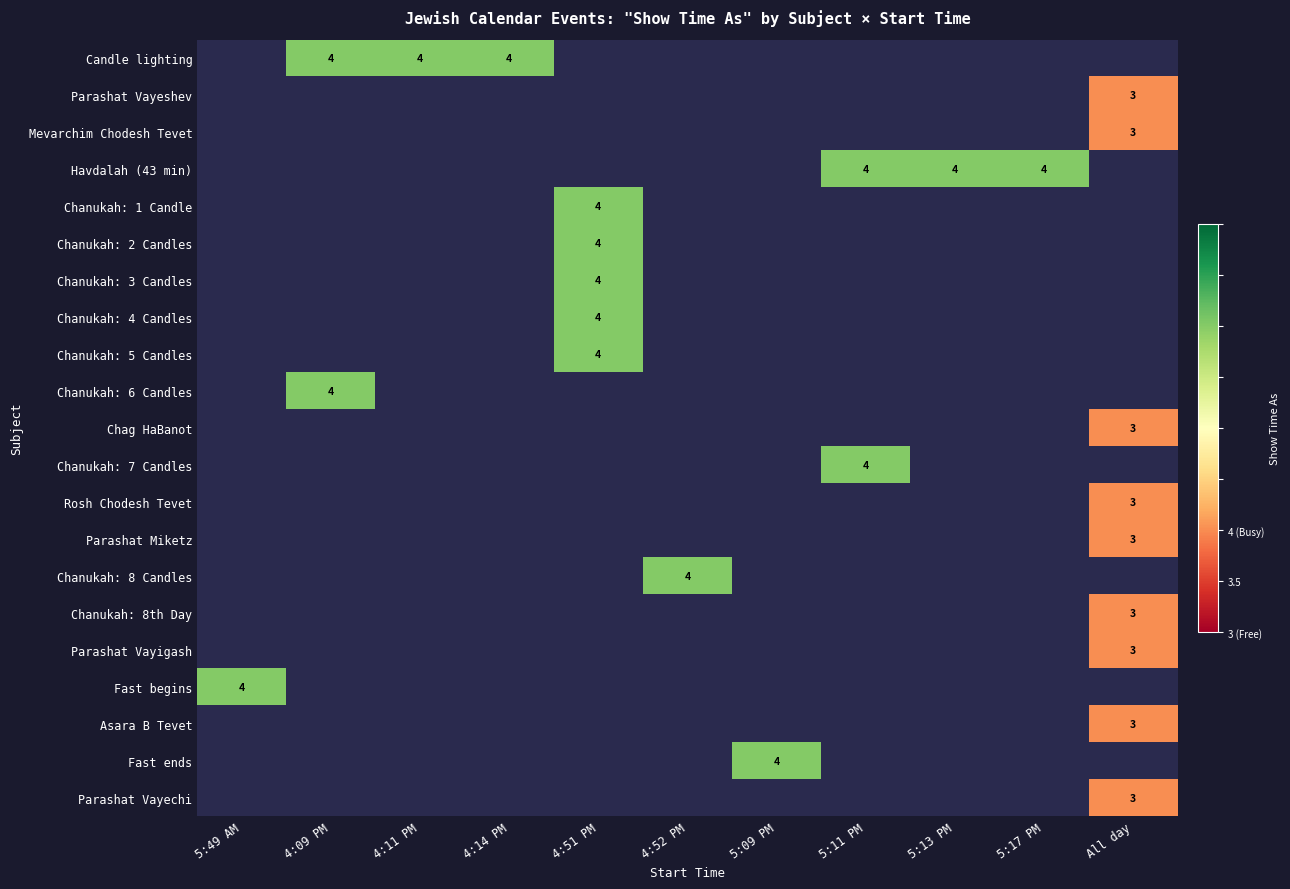

The Parashat Vayeshev series shows 1 at All day. True or false?

False